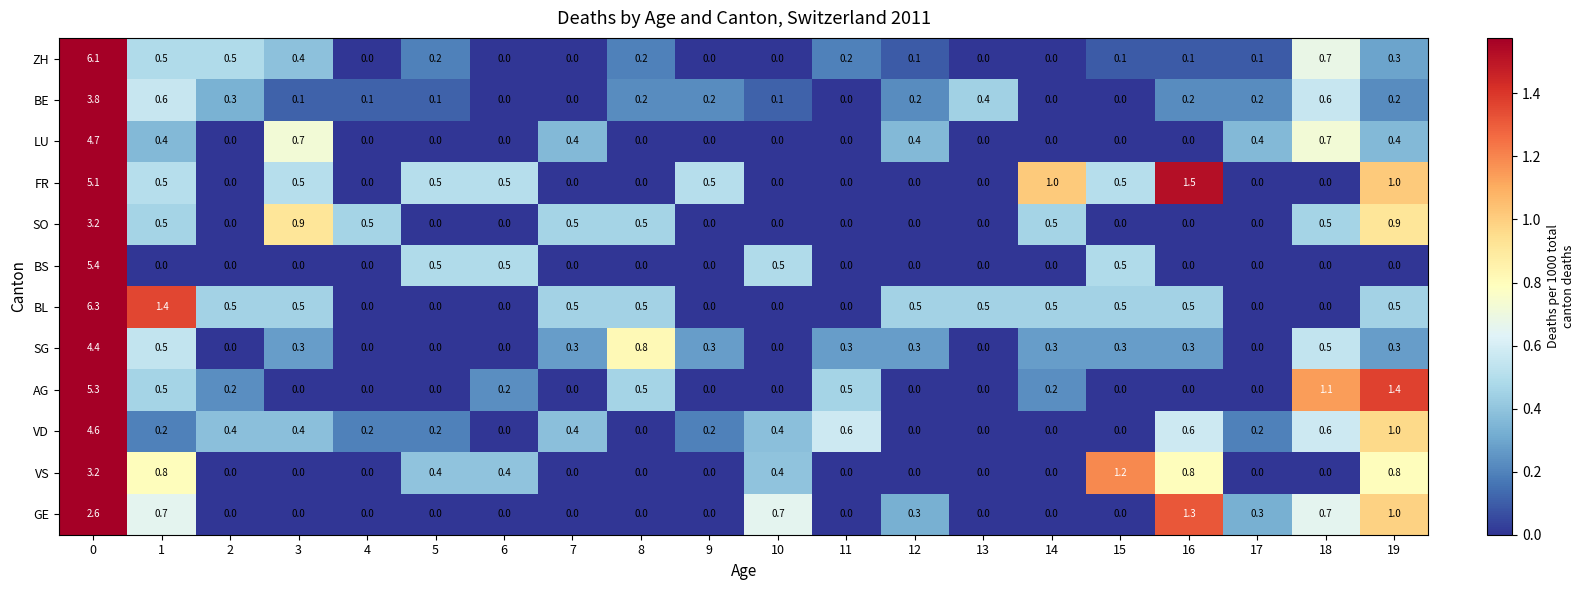

What is the total value across all series at 13?

0.9